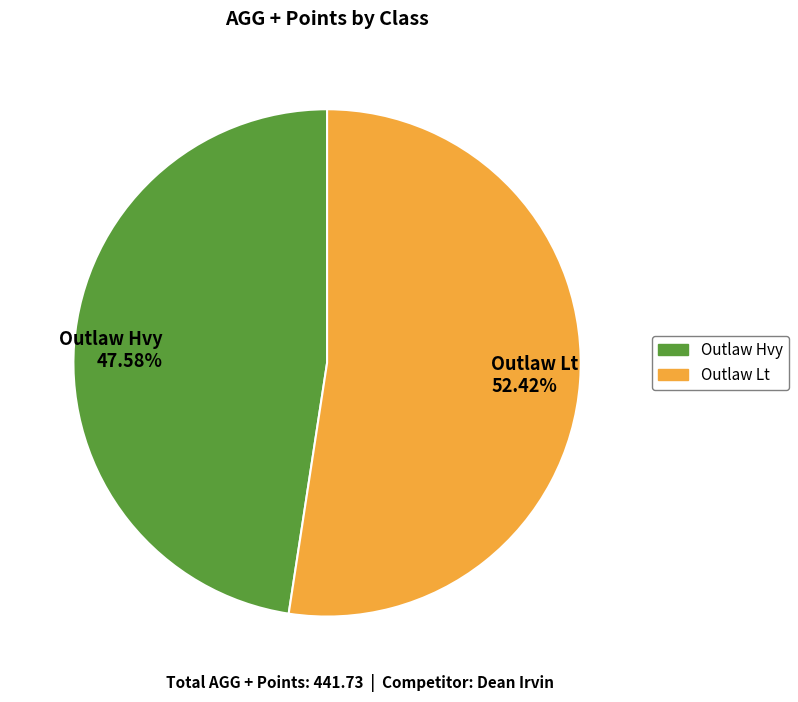

Does Outlaw Hvy represent more than half of the total?

No